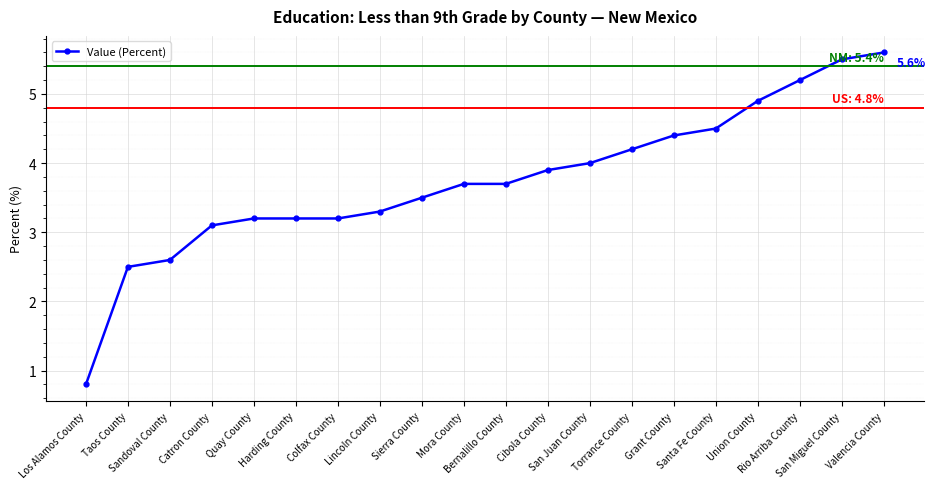

Reading left to right, extract all data points from this chart.

Los Alamos County=0.8	Taos County=2.5	Sandoval County=2.6	Catron County=3.1	Quay County=3.2	Harding County=3.2	Colfax County=3.2	Lincoln County=3.3	Sierra County=3.5	Mora County=3.7	Bernalillo County=3.7	Cibola County=3.9	San Juan County=4.0	Torrance County=4.2	Grant County=4.4	Santa Fe County=4.5	Union County=4.9	Rio Arriba County=5.2	San Miguel County=5.5	Valencia County=5.6